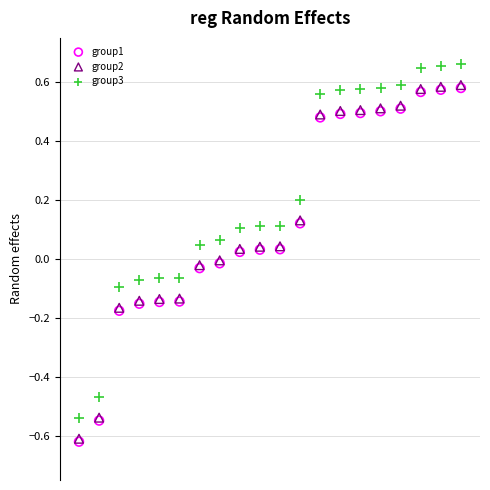

Which series contains the highest Y value?

group3